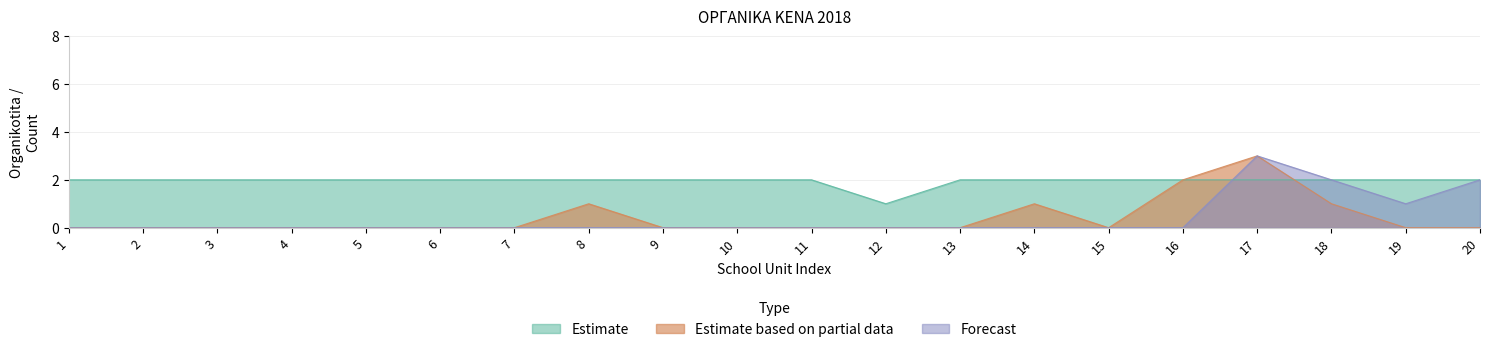

The value of Forecast at 1 is 2. True or false?

False